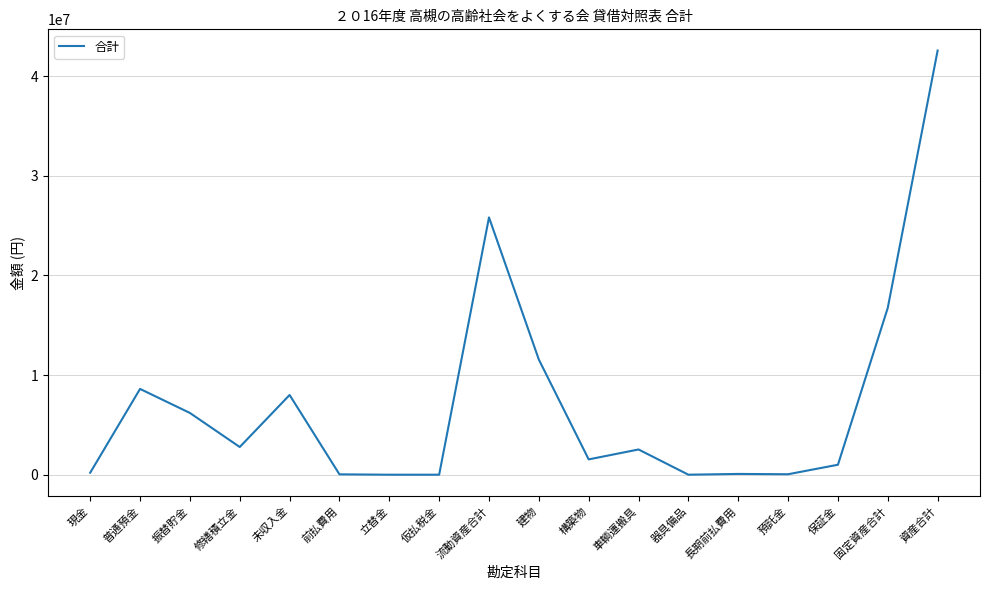

True or false: there are more than 2 points higher than both neighbors.

True